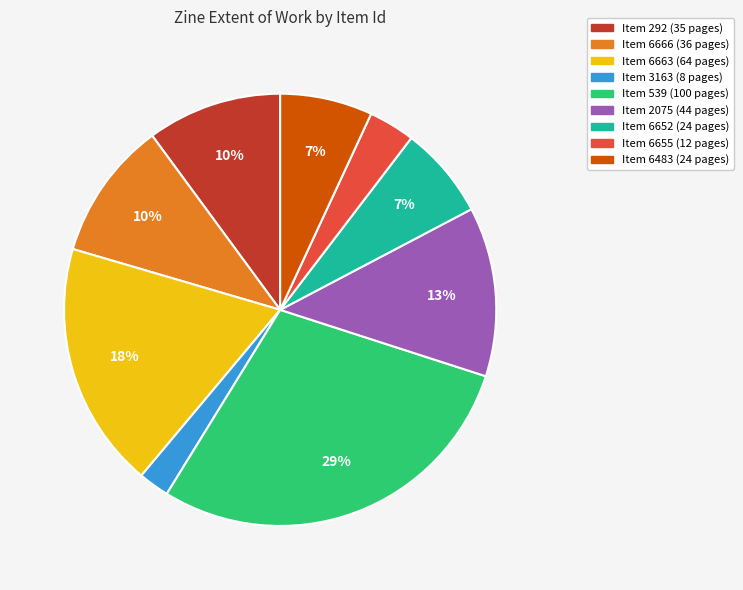

Is there a majority slice in this chart?

No